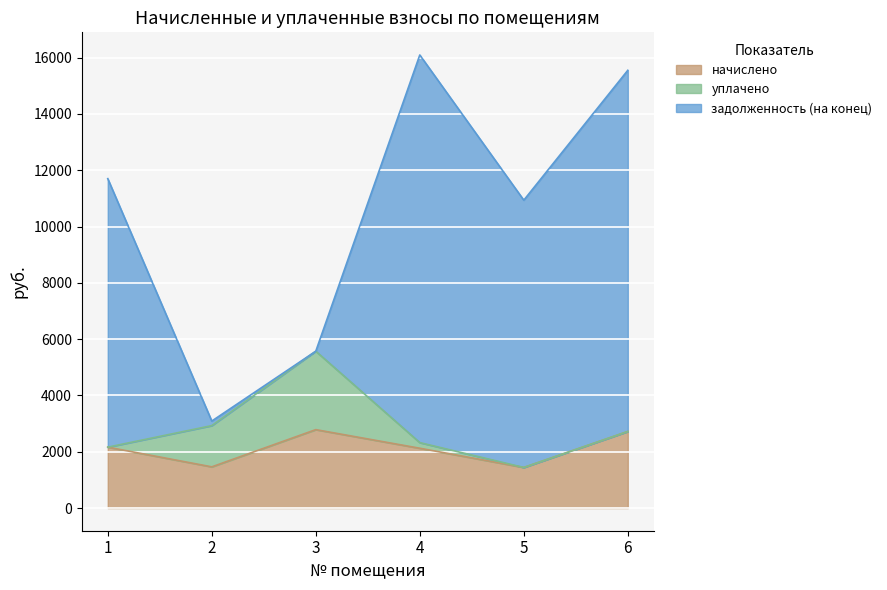

At which category does the chart reach its peak across all series?

4